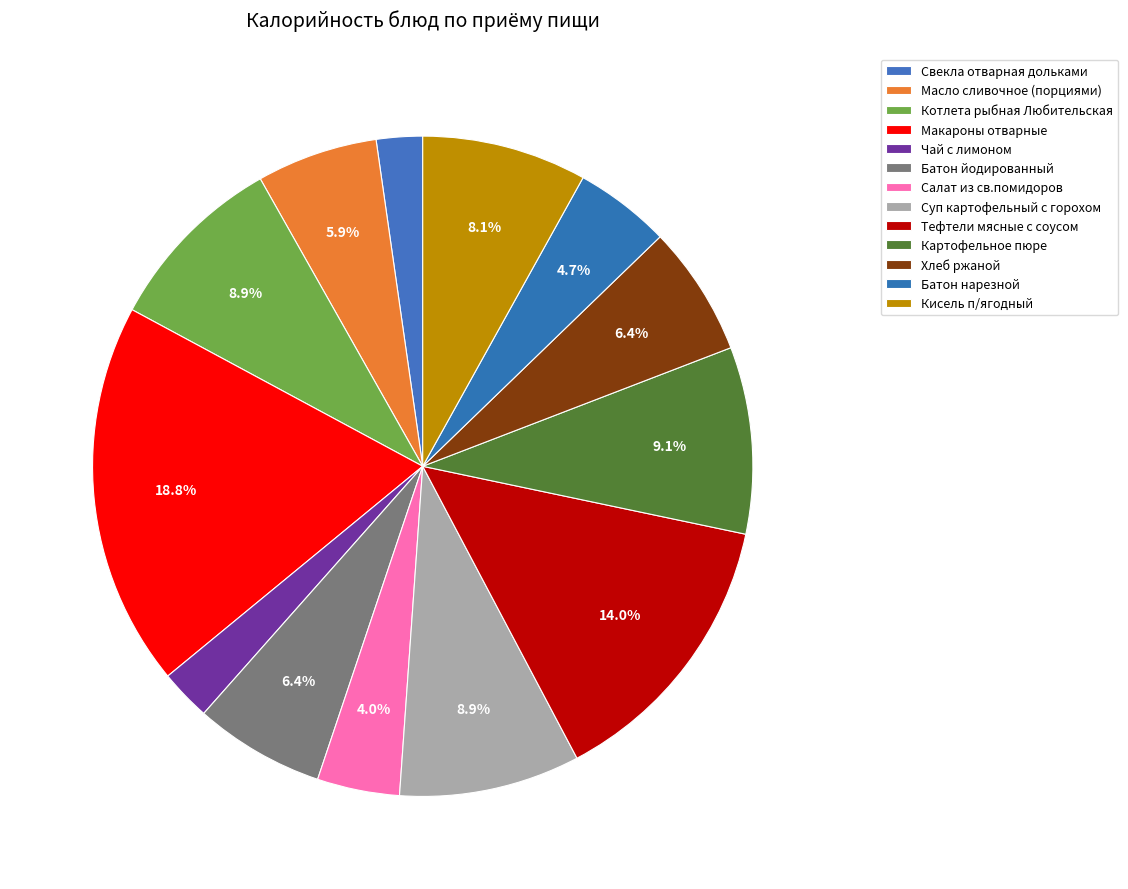

The Тефтели мясные с соусом slice represents 6% of the pie. True or false?

False